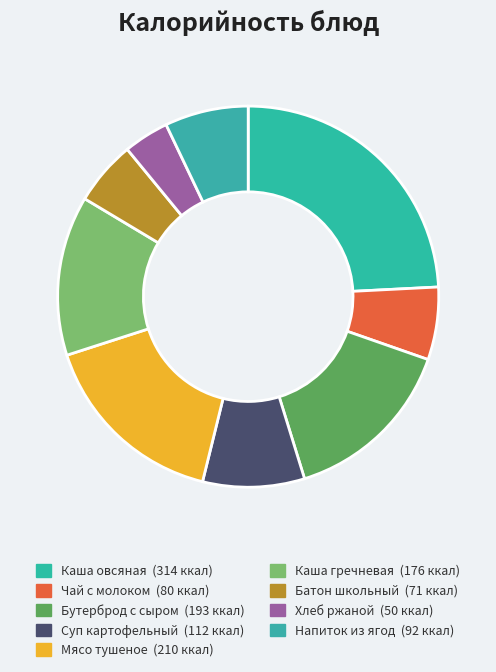

Do Бутерброд с сыром and Чай с молоком together represent more than half of the pie?

No